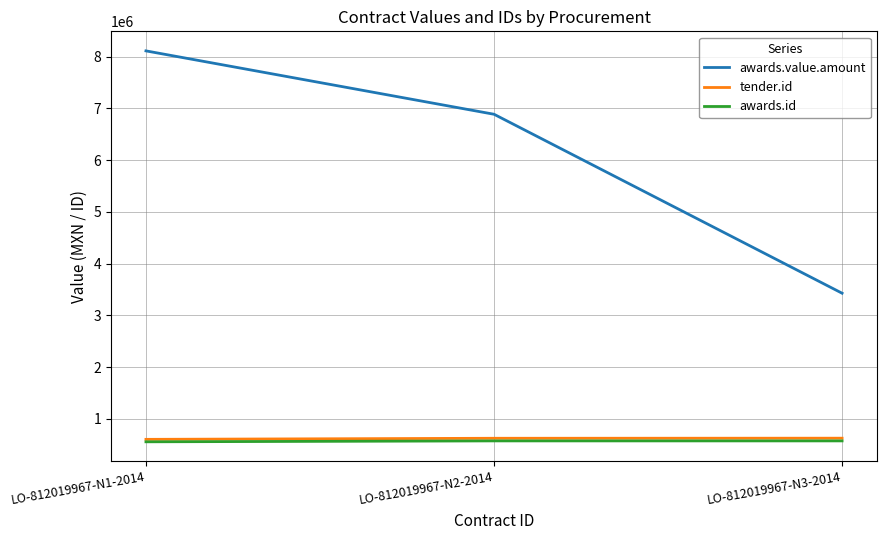

How many distinct data groups are displayed?

3